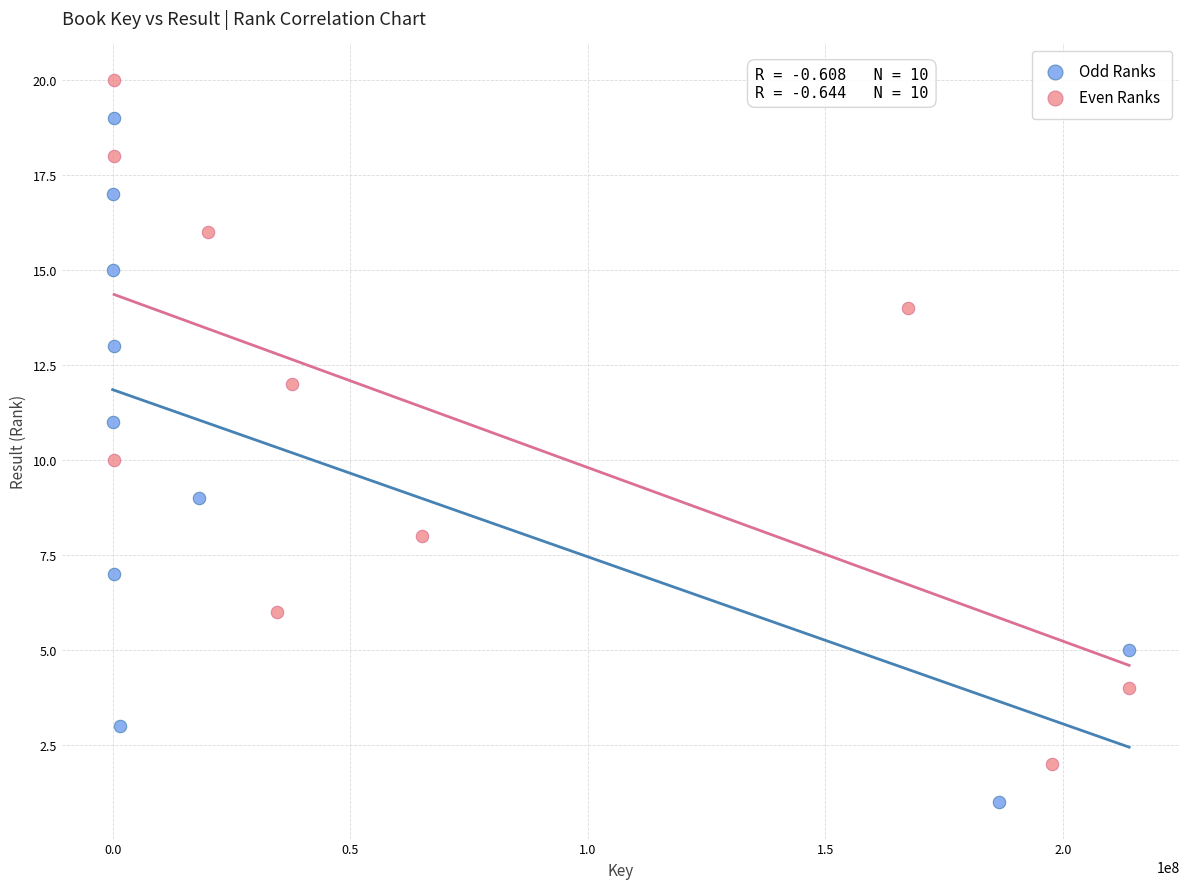

Which series contains the highest Y value?

Even Ranks